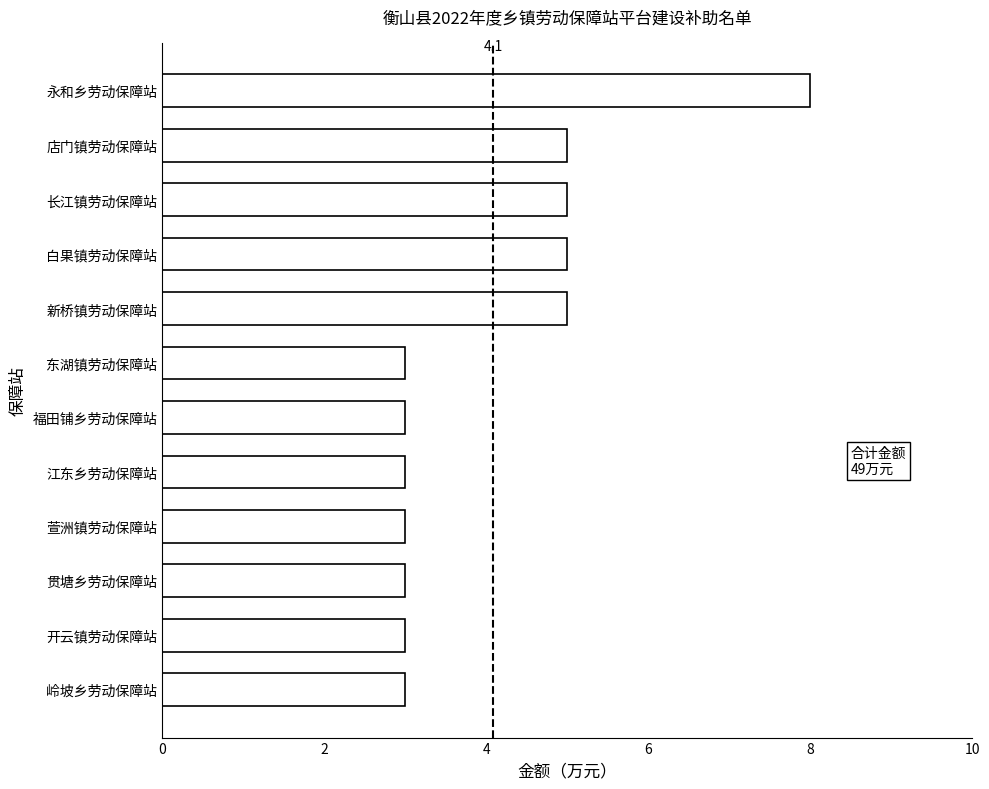

The value at 江东乡劳动保障站 is 5. True or false?

False